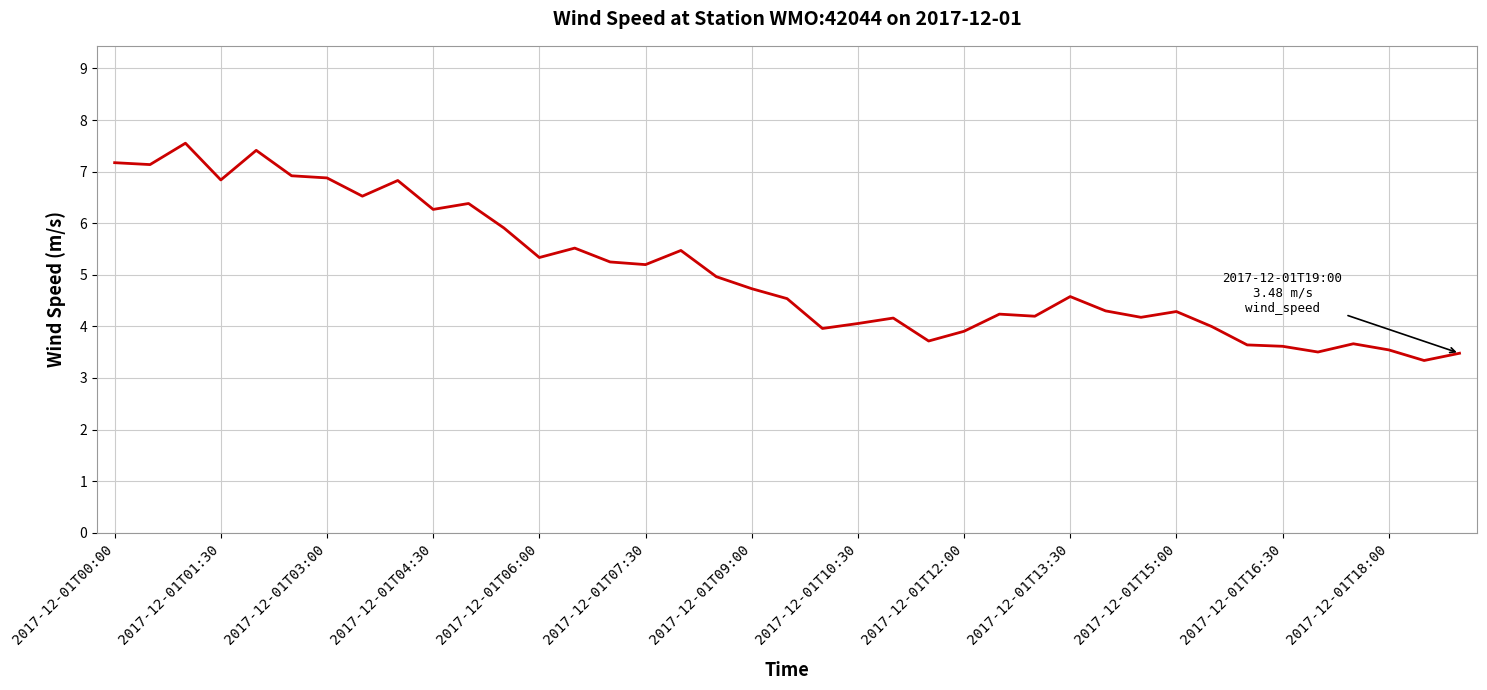

What is the difference between the maximum and minimum values?

4.2